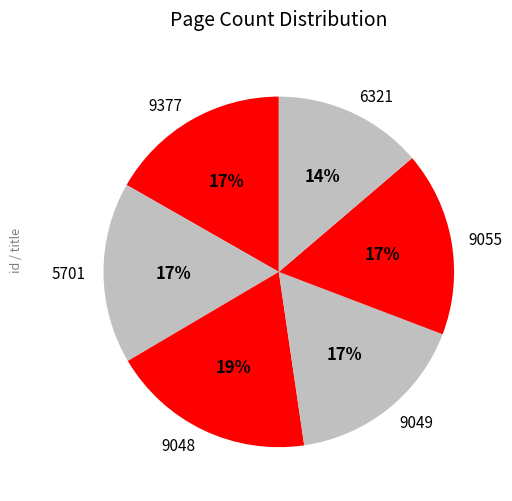

Approximately how many times larger is the value at 9049 compared to 6321?

1.2